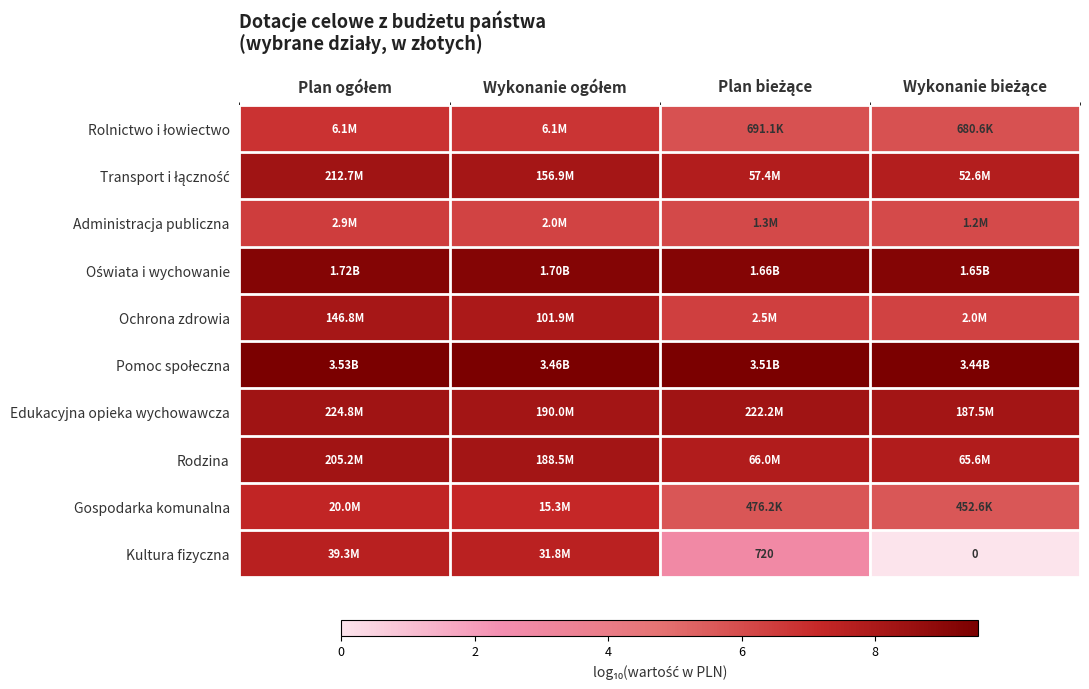

Count the Edukacyjna opieka wychowawcza values in the range 8 to 9.

4